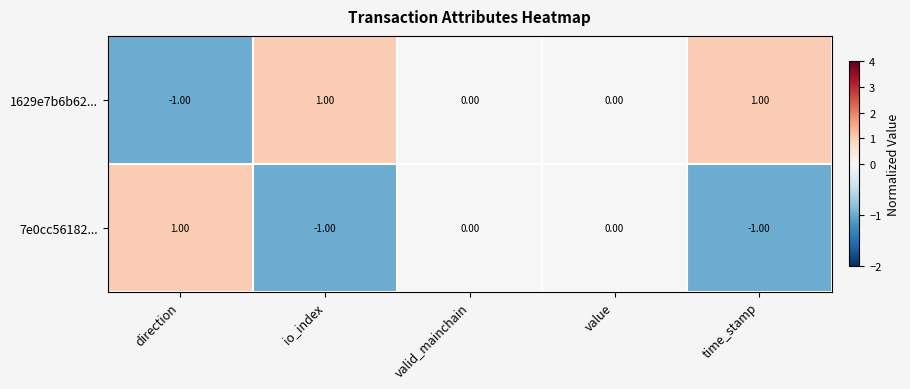

What is the minimum value shown in the chart?

-1